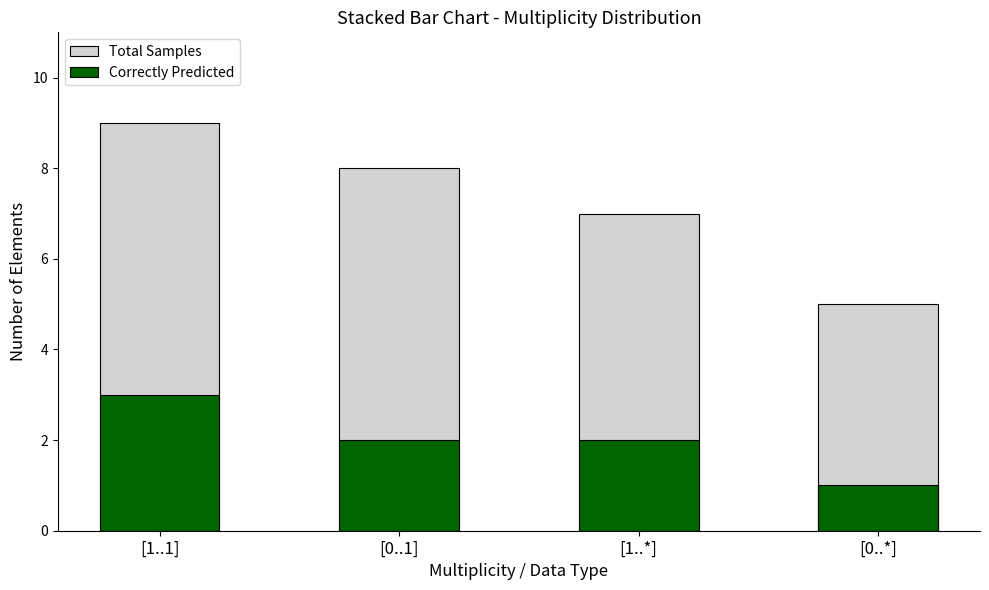

What is the difference between the highest and lowest values at [0..*]?

4